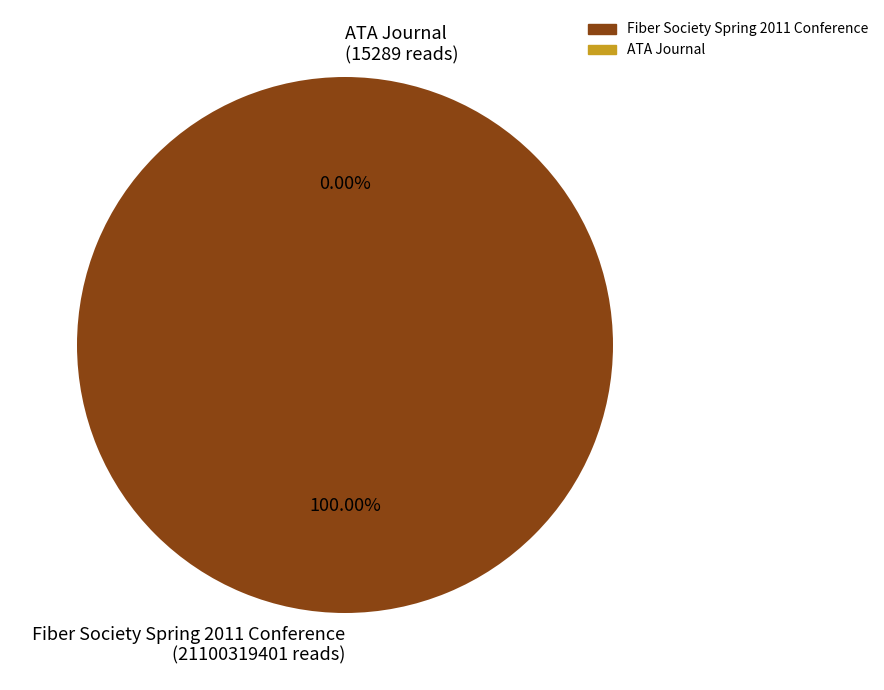

To the nearest percent, what is the difference between the largest and smallest slice percentages?

100%